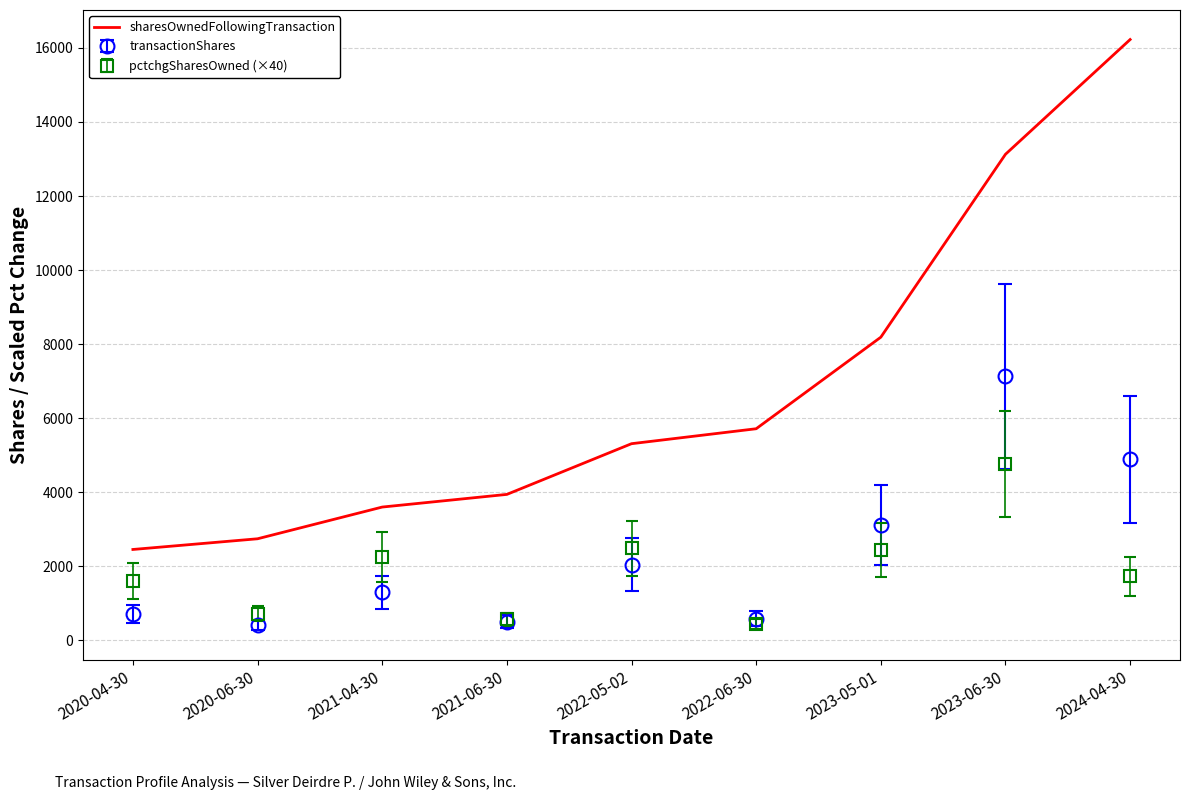

At which label is sharesOwnedFollowingTransaction closest to 9339?

2023-05-01